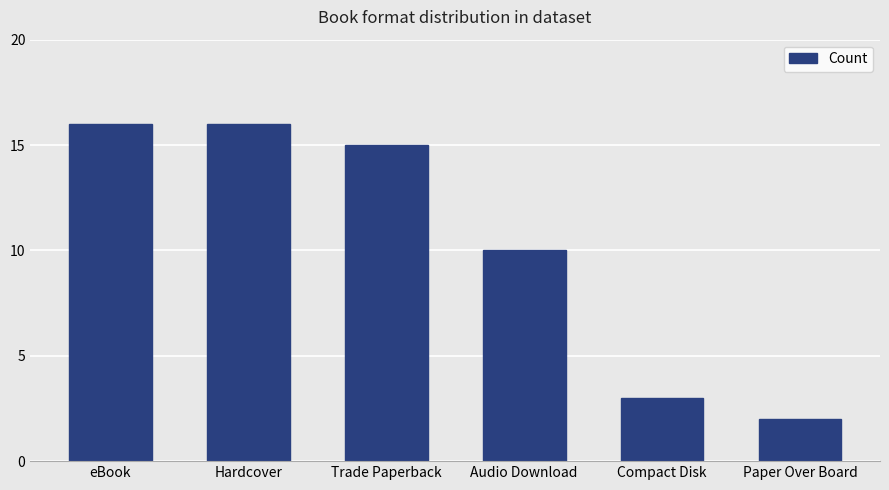

What is the difference between the maximum and second lowest values?

13